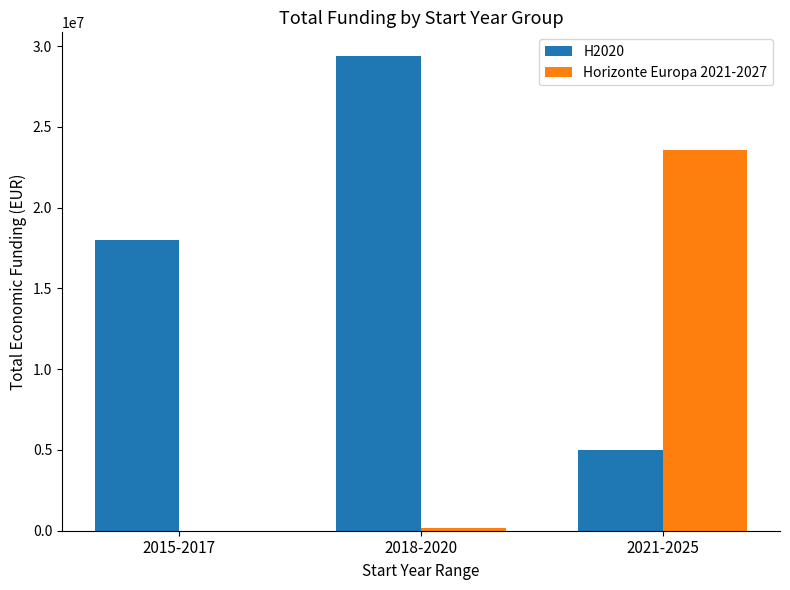

What are all the series names shown in the legend?

H2020, Horizonte Europa 2021-2027